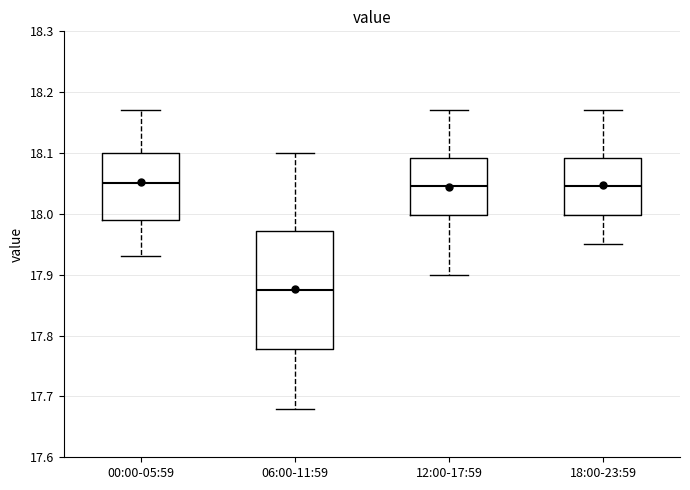

Which box has the lowest median line?

06:00-11:59